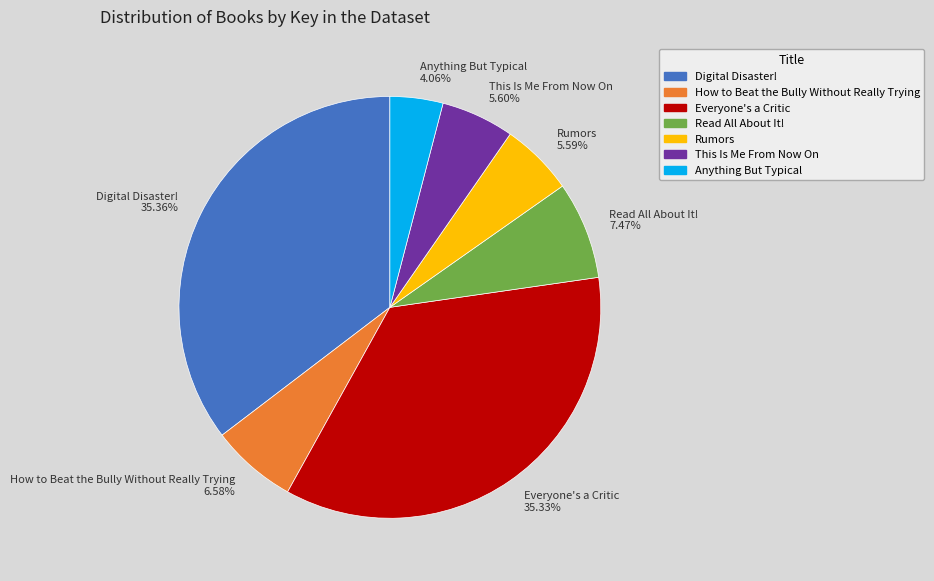

Between Everyone's a Critic and This Is Me From Now On, which is larger?

Everyone's a Critic